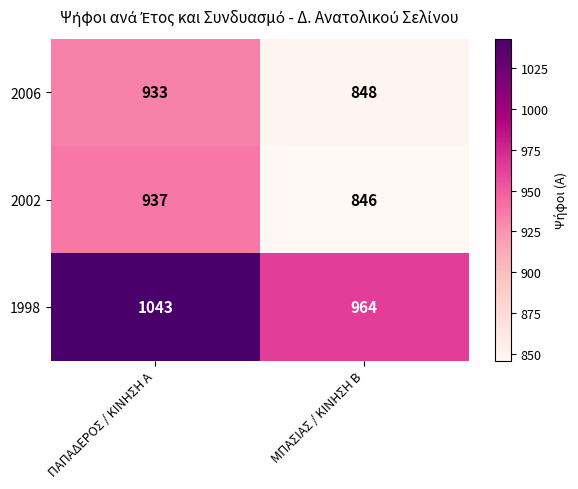

At which label does 1998 reach its minimum?

ΜΠΑΣΙΑΣ / ΚΙΝΗΣΗ Β